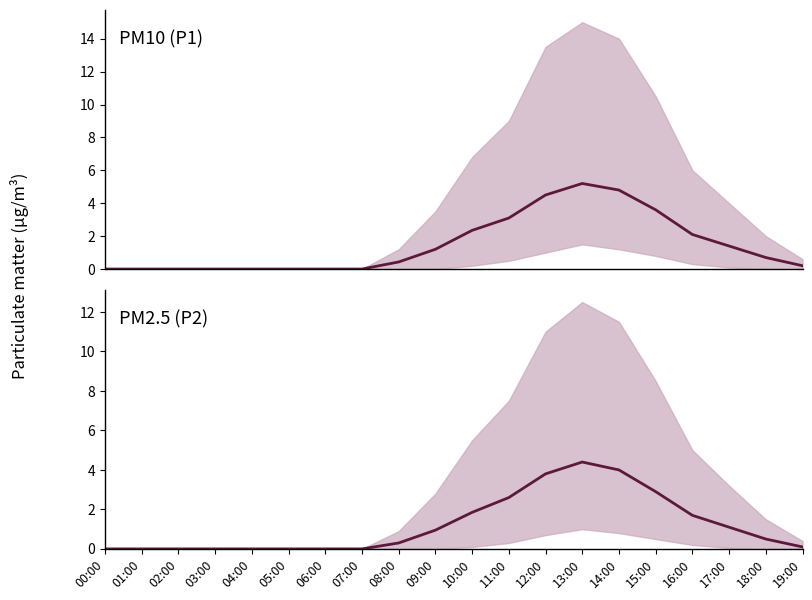

Which category has the highest value across all series?

13:00